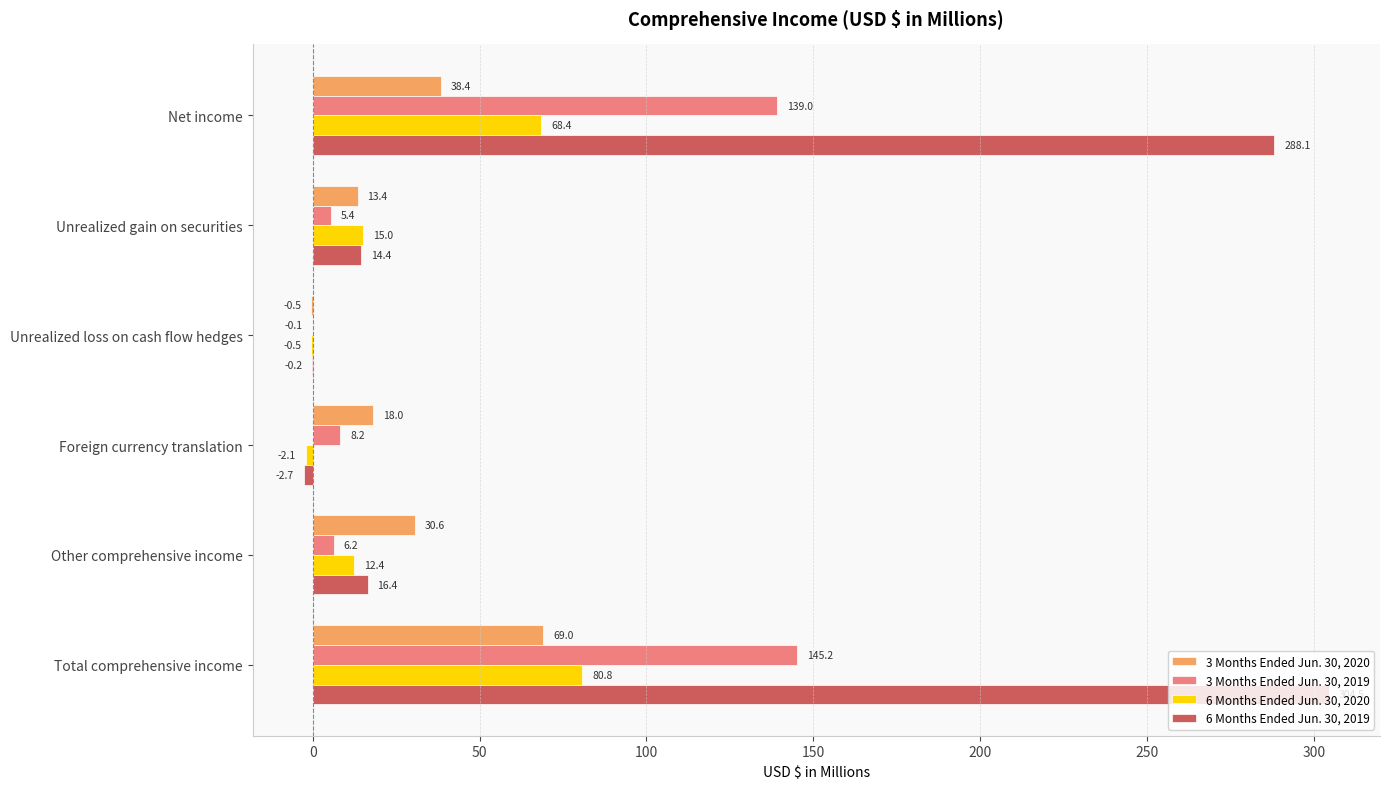

What is the total value across all series at Other comprehensive income?

65.6